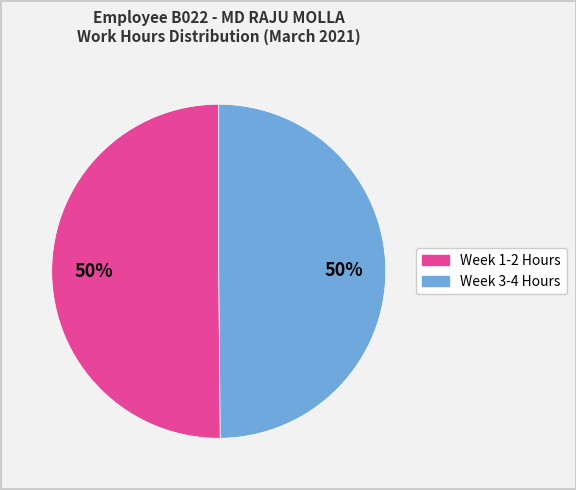

To the nearest percent, what is the average slice percentage?

50%